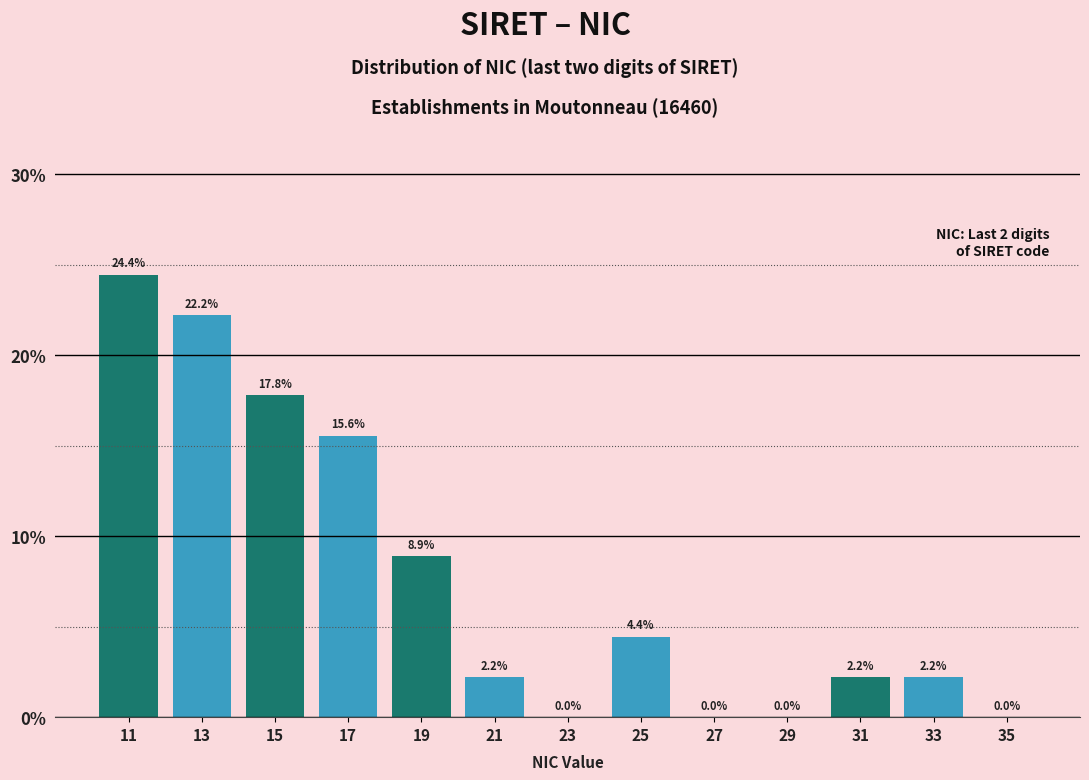

Reading left to right, list every bar in this chart as the range it spans on the x-axis followed by its height.

10 to 12: 24.4
12 to 14: 22.2
14 to 16: 17.8
16 to 18: 15.6
18 to 20: 8.9
20 to 22: 2.2
22 to 24: 0.0
24 to 26: 4.4
26 to 28: 0.0
28 to 30: 0.0
30 to 32: 2.2
32 to 34: 2.2
34 to 36: 0.0